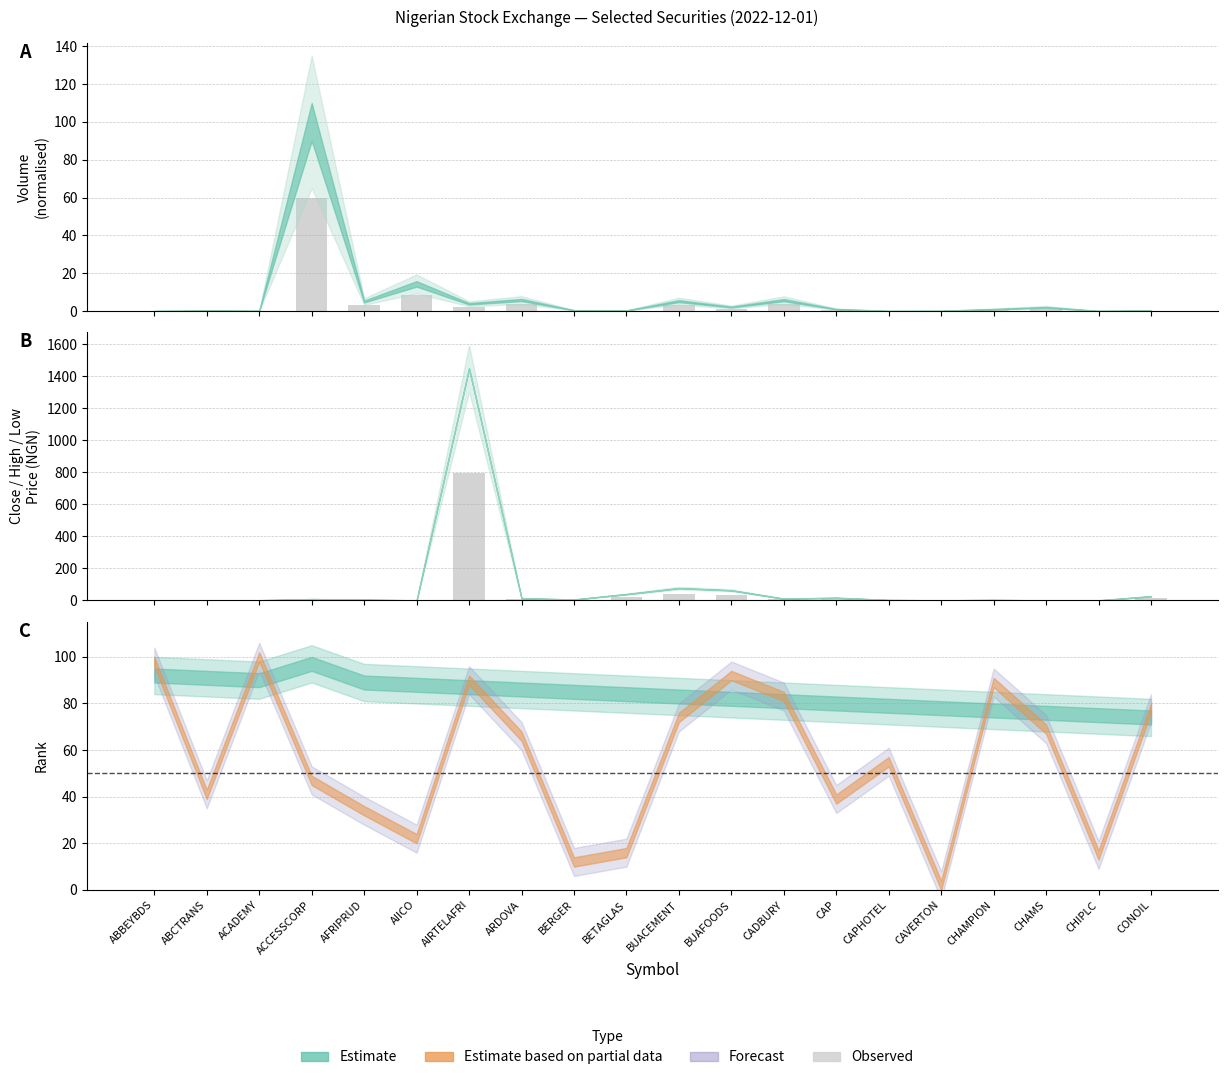

What is the label of the 12th bar from the left?

BUAFOODS